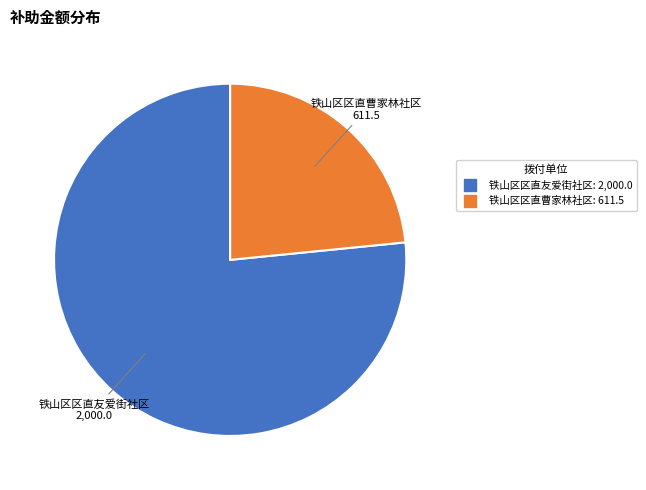

How many segments does this pie chart have?

2